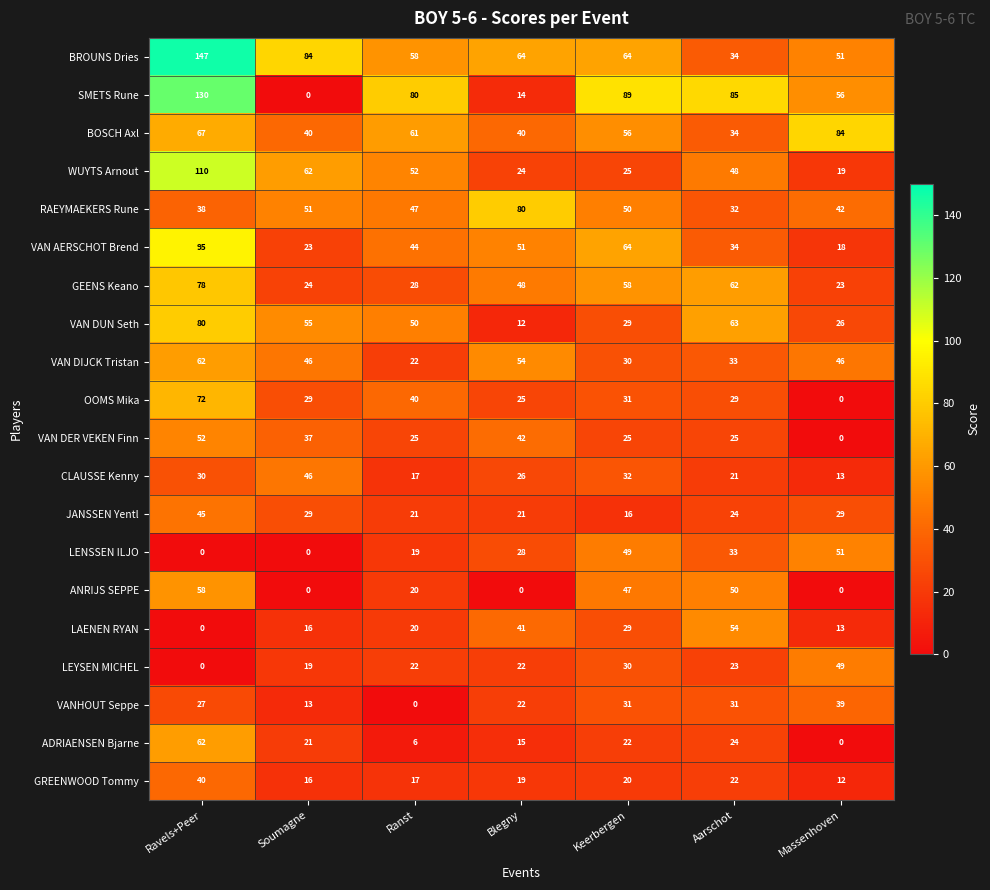

What is the total value across all series at Aarschot?

761